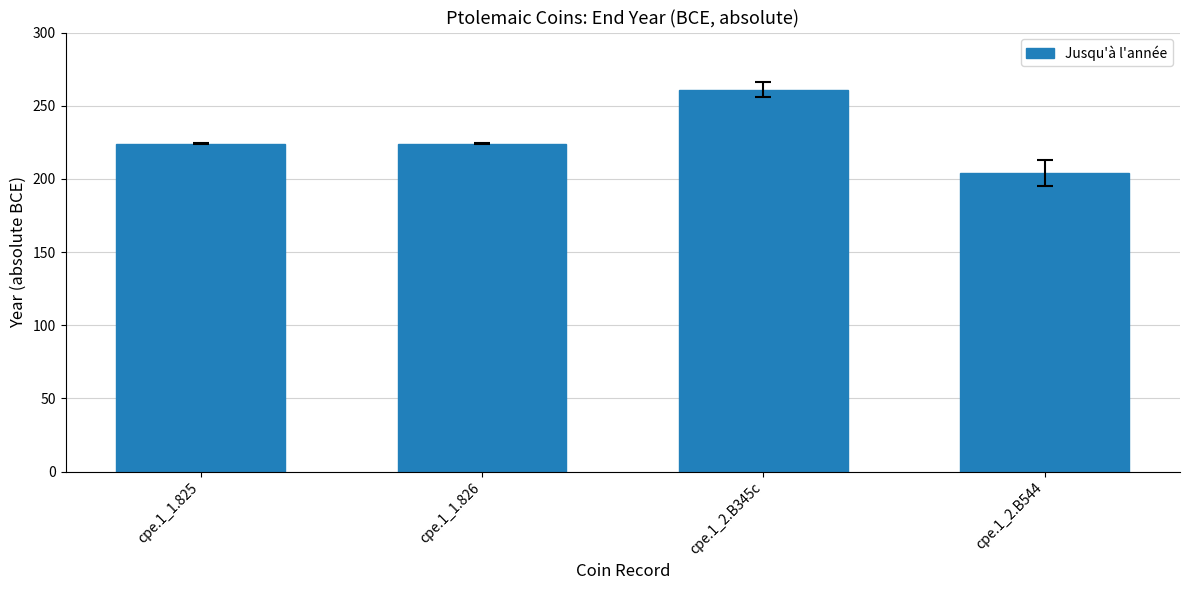

What is the difference between the second highest and minimum values?

20